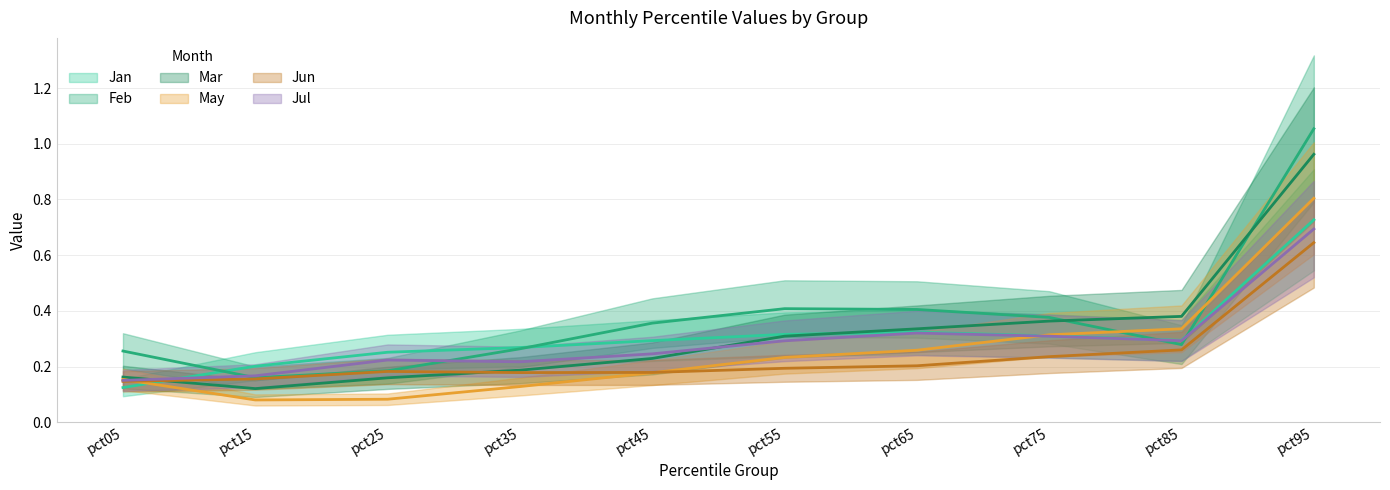

Between which two adjacent categories do Jun and May first intersect?

pct05 and pct15